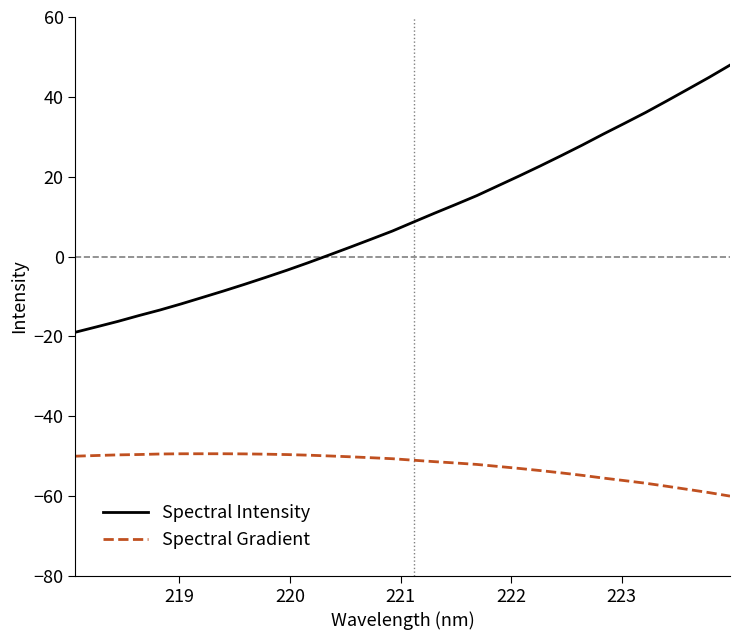

Which series has the largest total across all categories?

Spectral Intensity